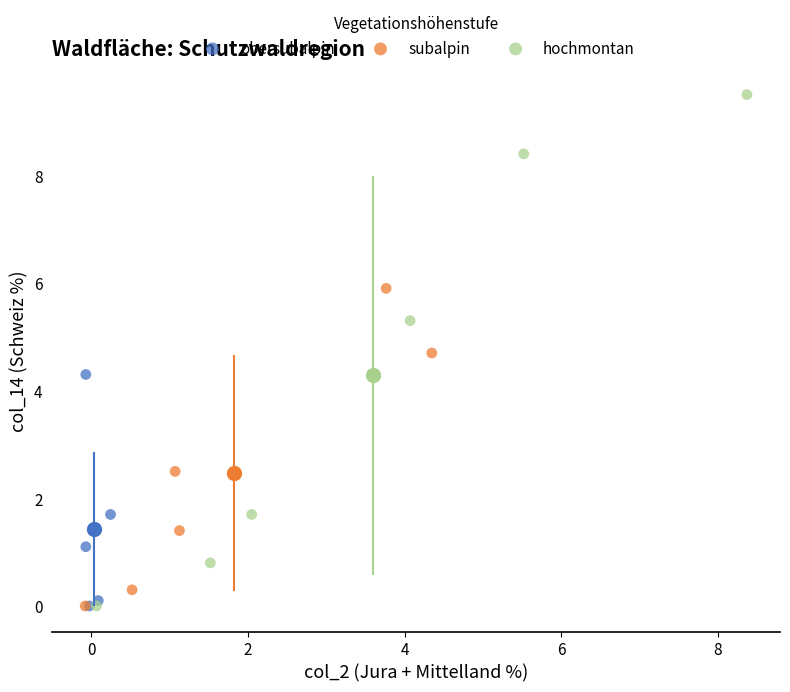

Which series contains the highest Y value?

hochmontan